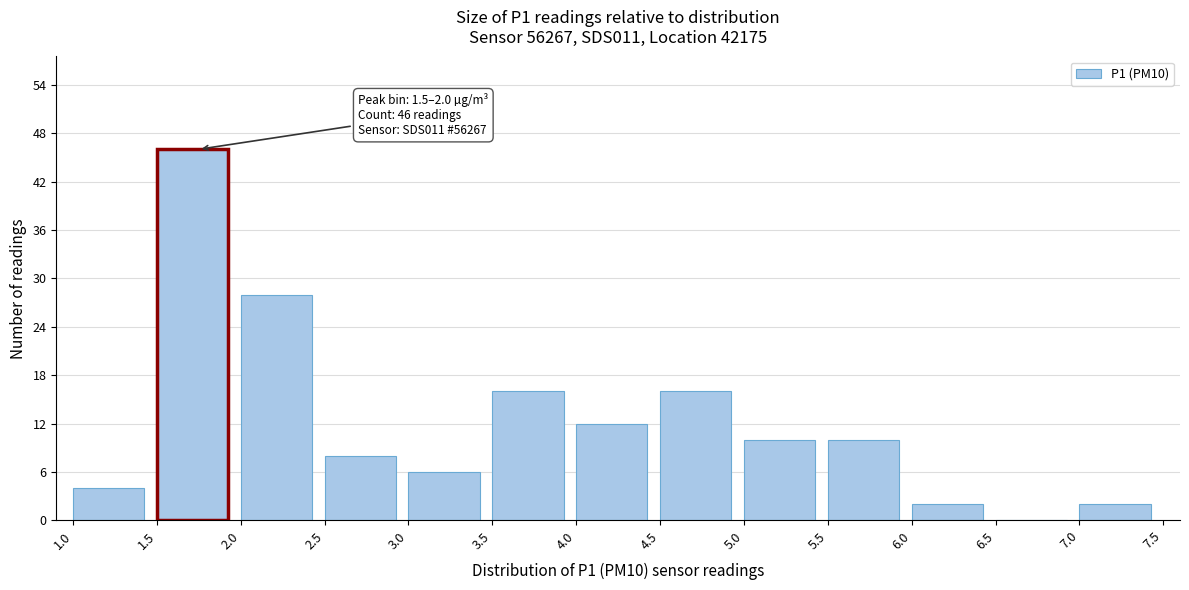

Which range on the x-axis has the tallest bar?

1.5 to 2.0